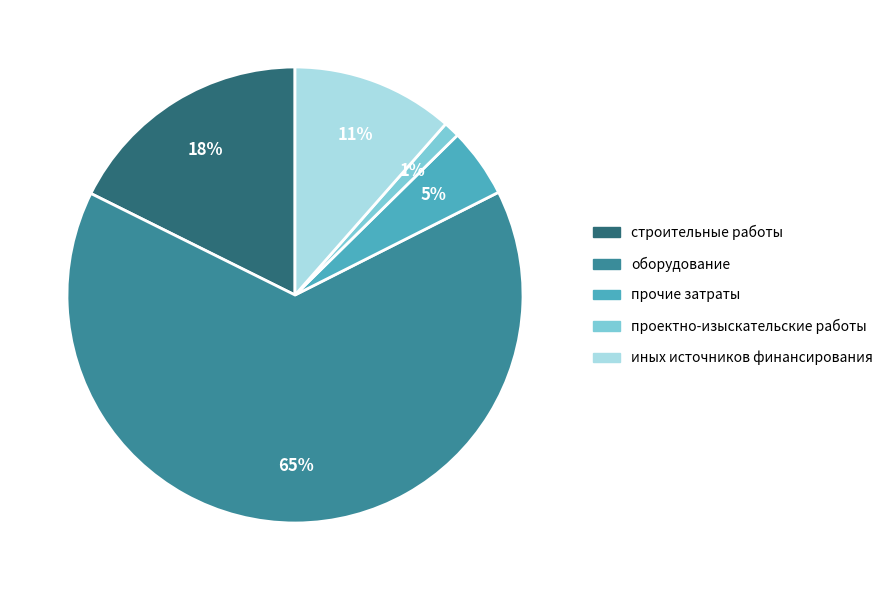

To the nearest percent, what portion does проектно-изыскательские работы represent?

1%